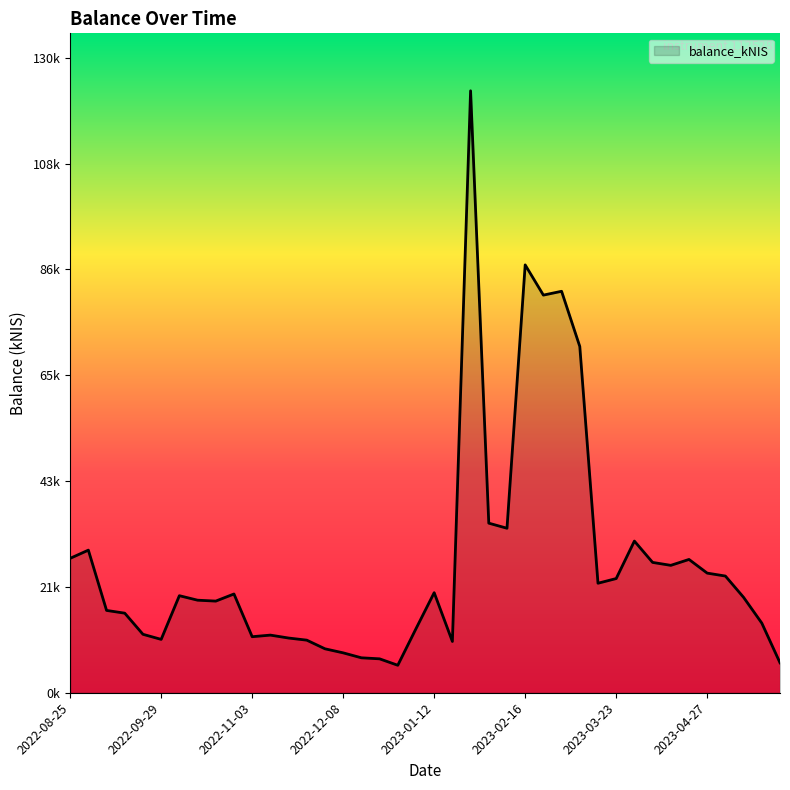

Does the chart display data point markers on the line(s)?

No